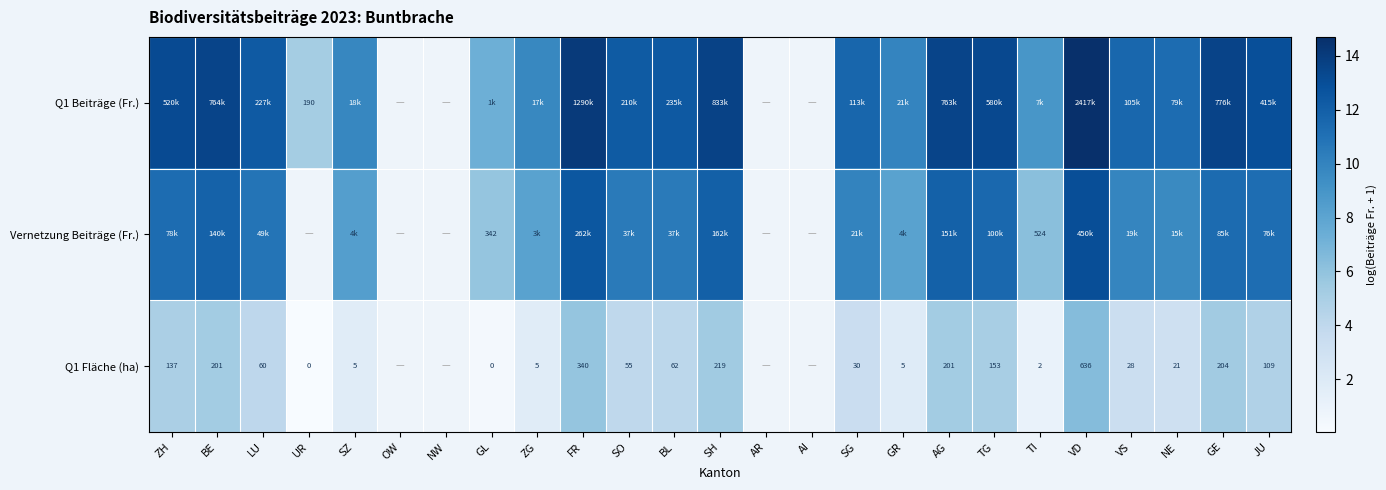

Rank the series by their maximum value, from highest to lowest.

Q1 Beiträge (Fr.), Vernetzung Beiträge (Fr.), Q1 Fläche (ha)